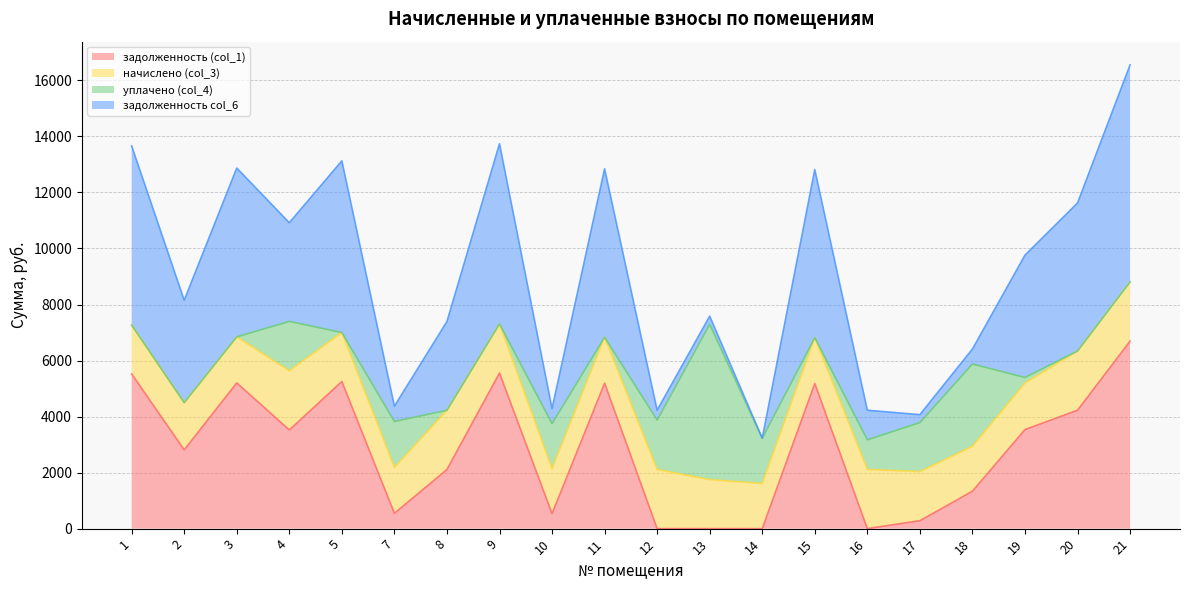

True or false: задолженность col_6 and задолженность (col_1) intersect in this chart.

False